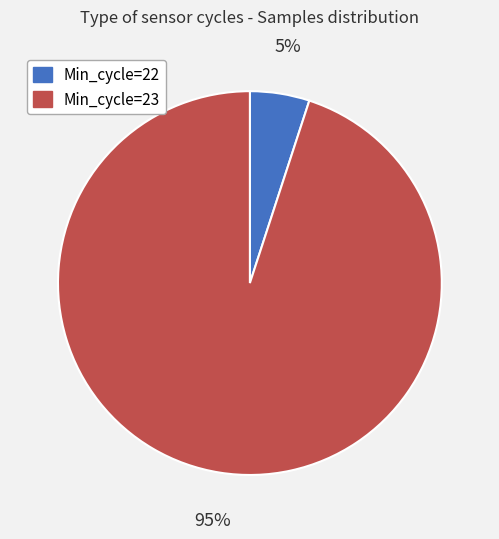

To the nearest percent, what is the average slice percentage?

50%